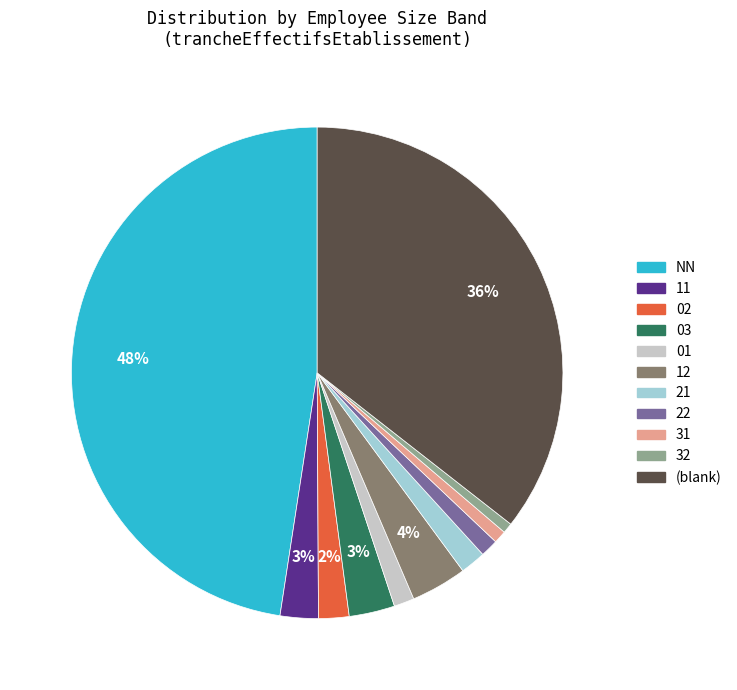

Does any single category account for the majority?

No